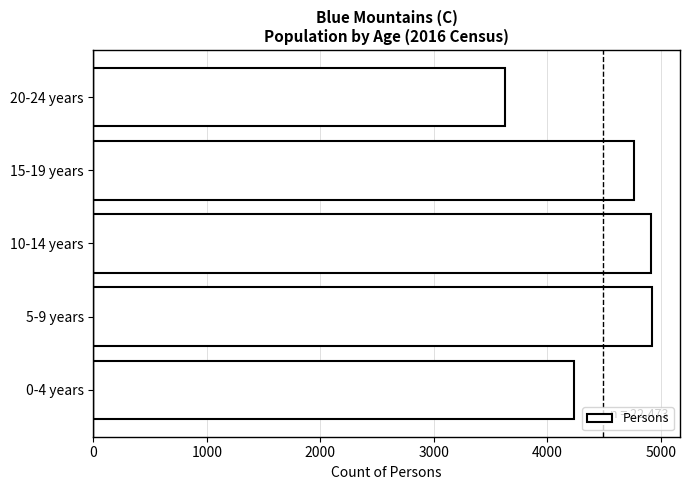

What is the change in value from 10-14 years to 20-24 years?

-1286